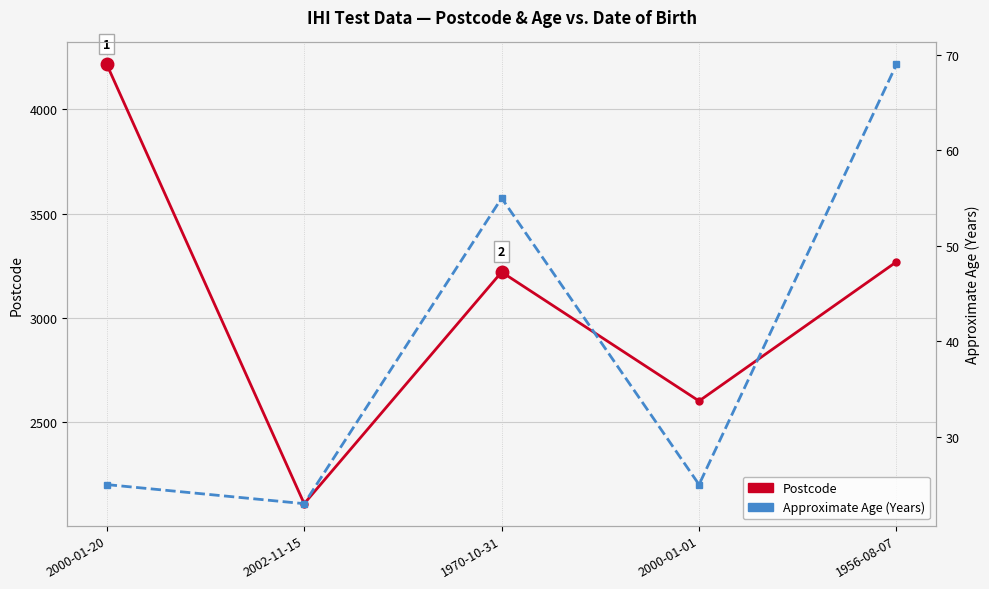

True or false: Approximate Age (Years) has a value of 25 at 2000-01-20.

True